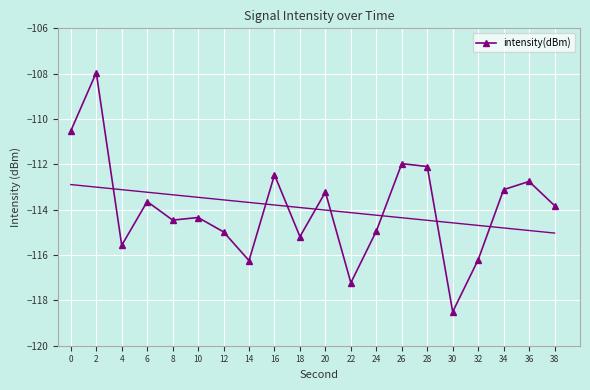

What is the value of the 13th point from the left?

-114.9